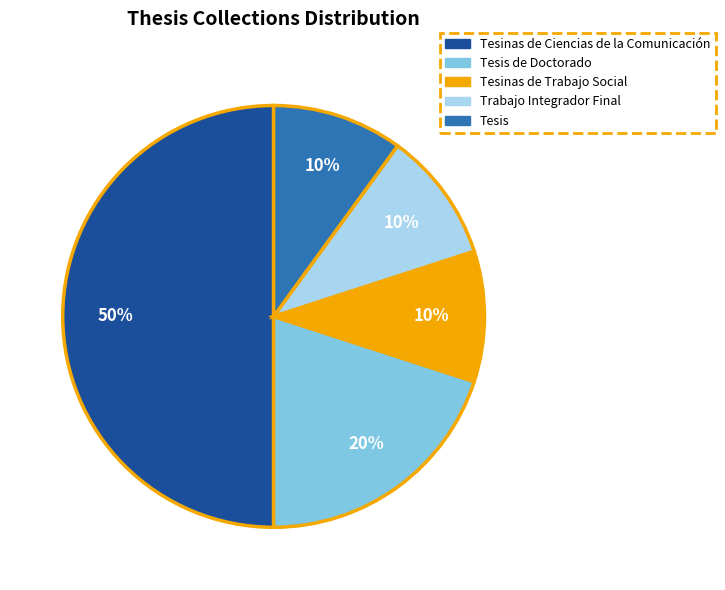

Between Tesinas de Ciencias de la Comunicación and Tesis, which is larger?

Tesinas de Ciencias de la Comunicación